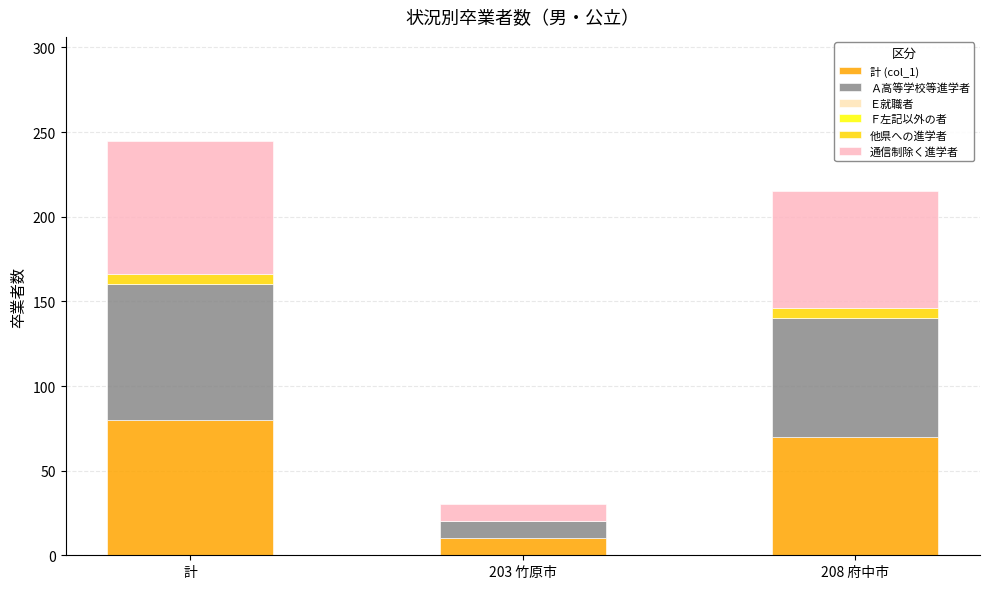

Which category has the highest value in the 計 (col_1) series?

計